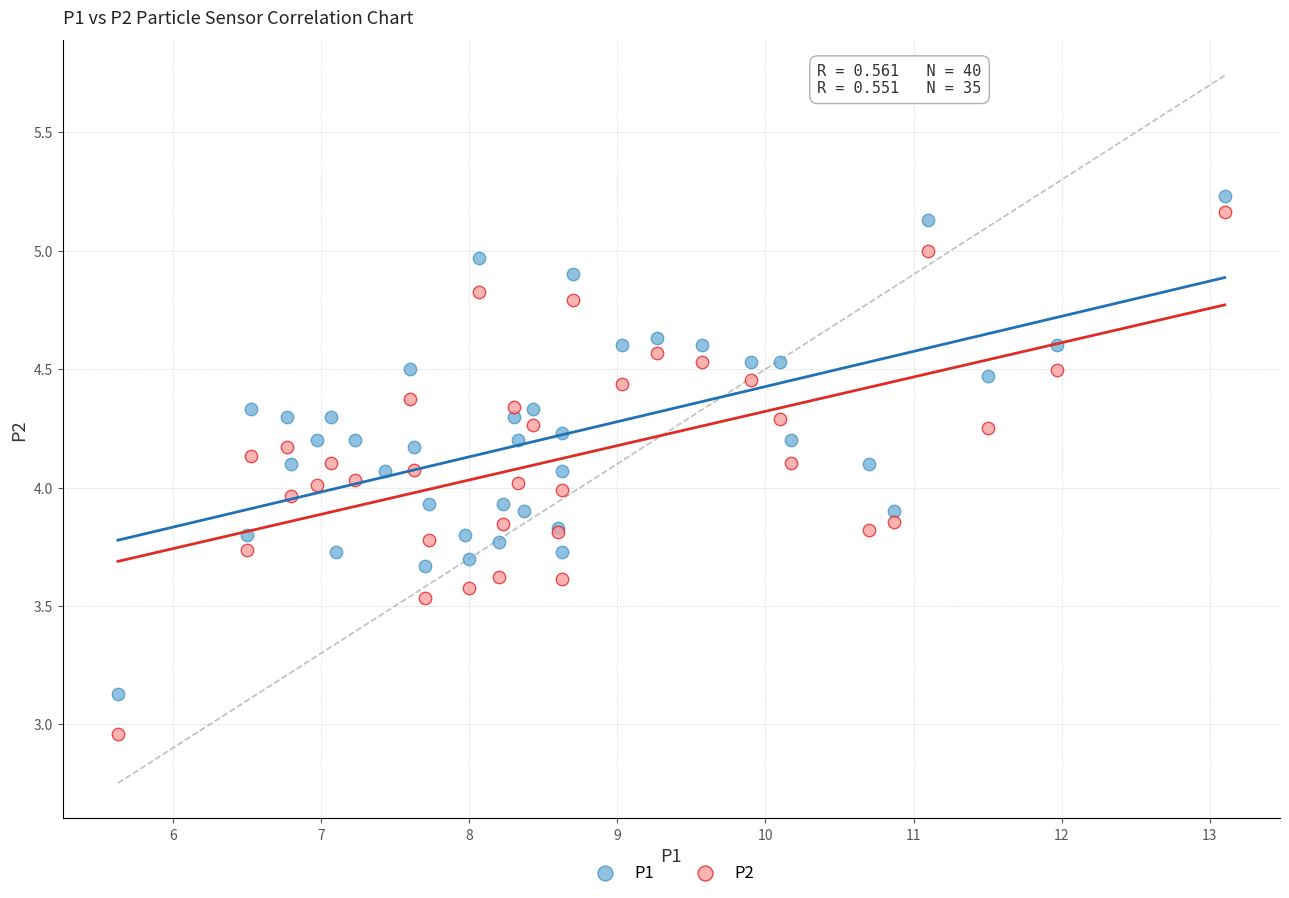

Which series has the largest Y range (max minus min)?

P2